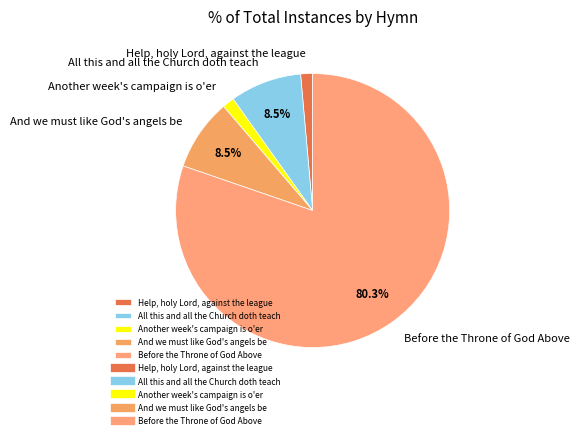

To the nearest percent, what is the average slice percentage?

20%